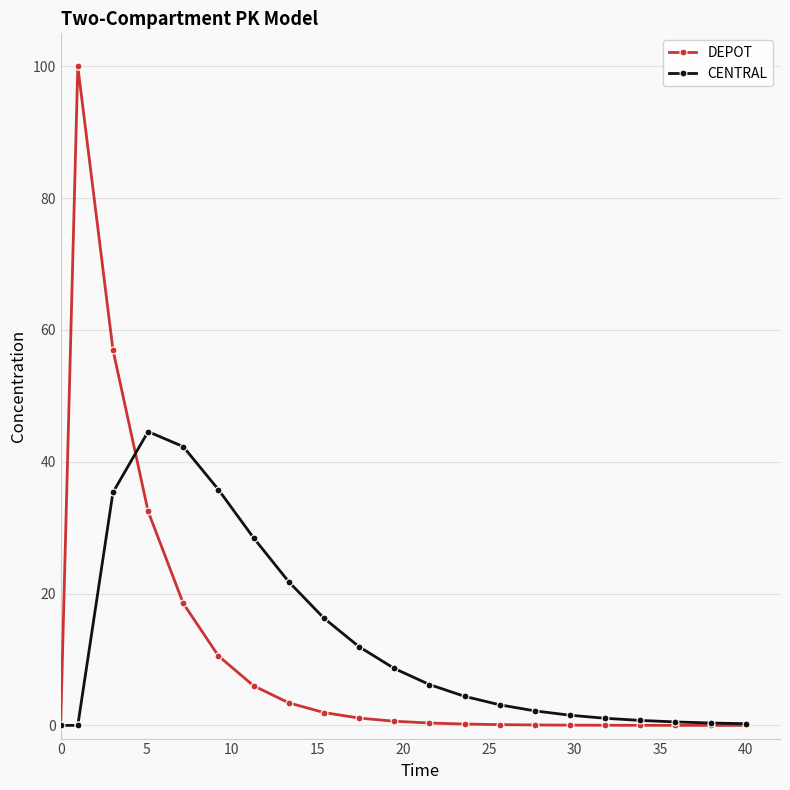

List the series in order of their overall mean, lowest first.

CENTRAL, DEPOT